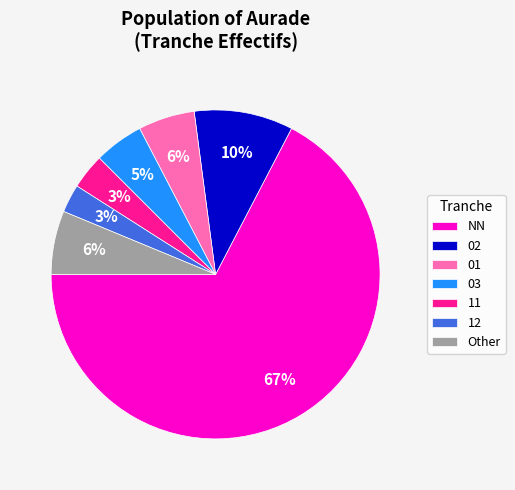

Is it true that 03 is 5% of the pie?

True